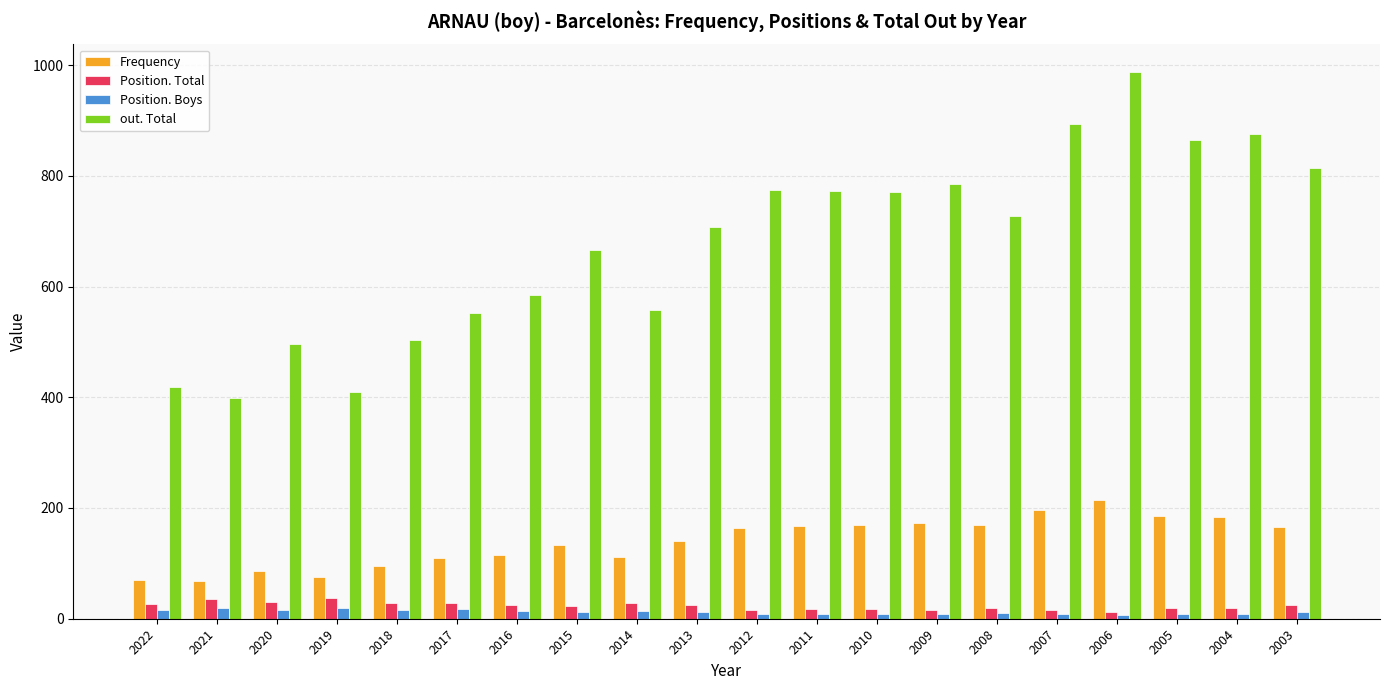

Is the value of Position. Total at 2012 greater than the value of out. Total at 2010?

No